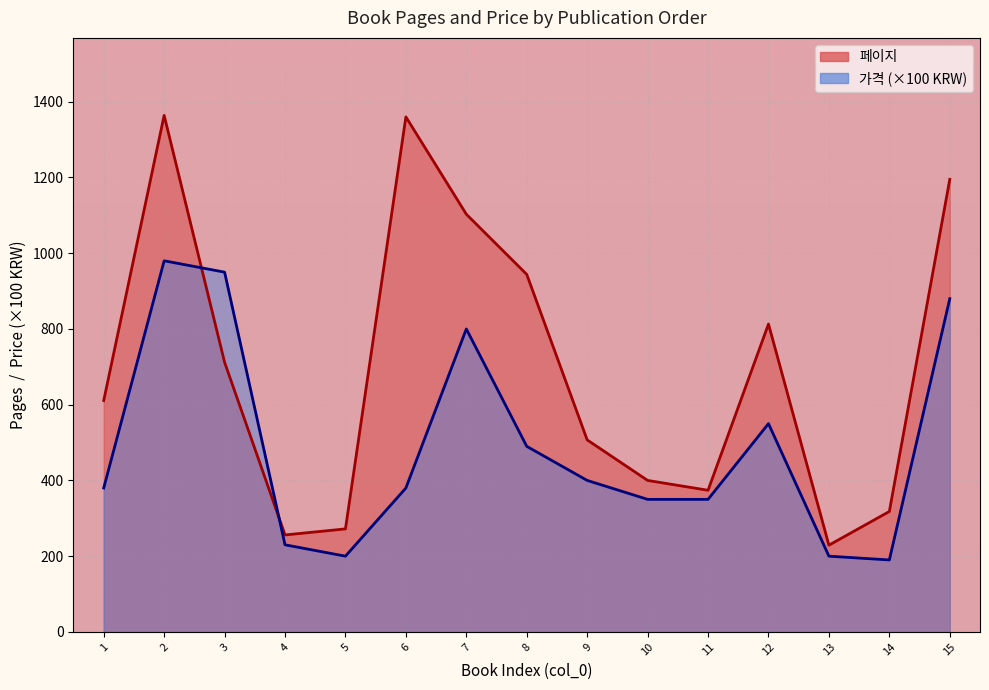

At how many categories does at least one series exceed 392?

10